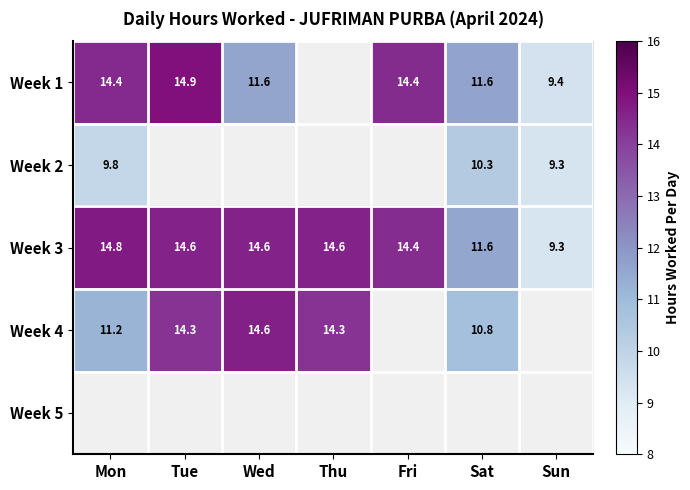

Is it true that Week 1 equals 19.3 at Fri?

False